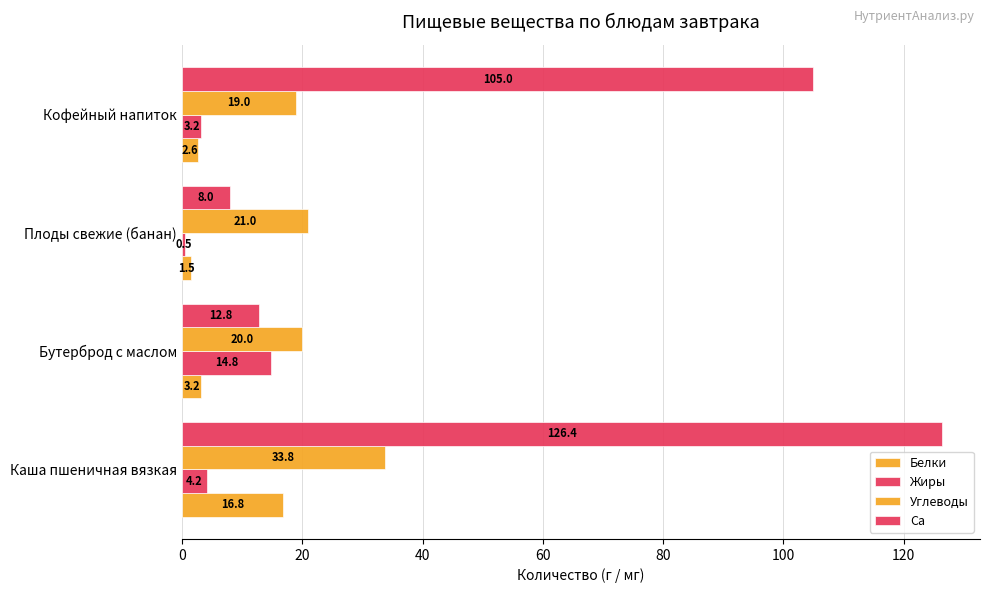

What is the value of the Углеводы bar at the 1st from the left?

33.8